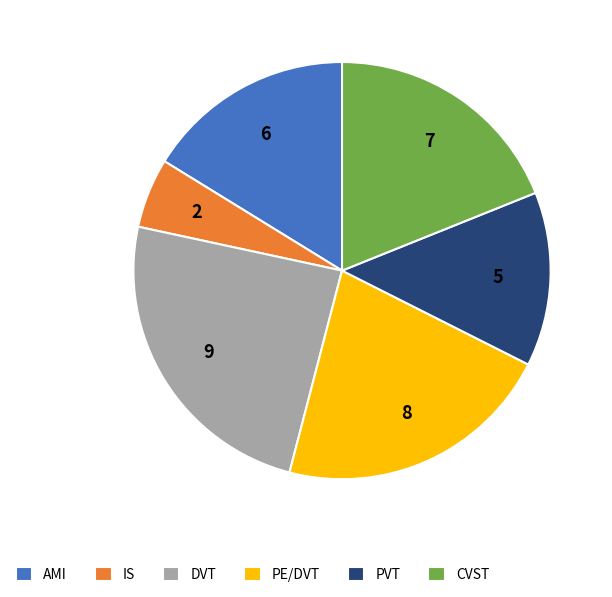

Which has a higher value, PE/DVT or IS?

PE/DVT